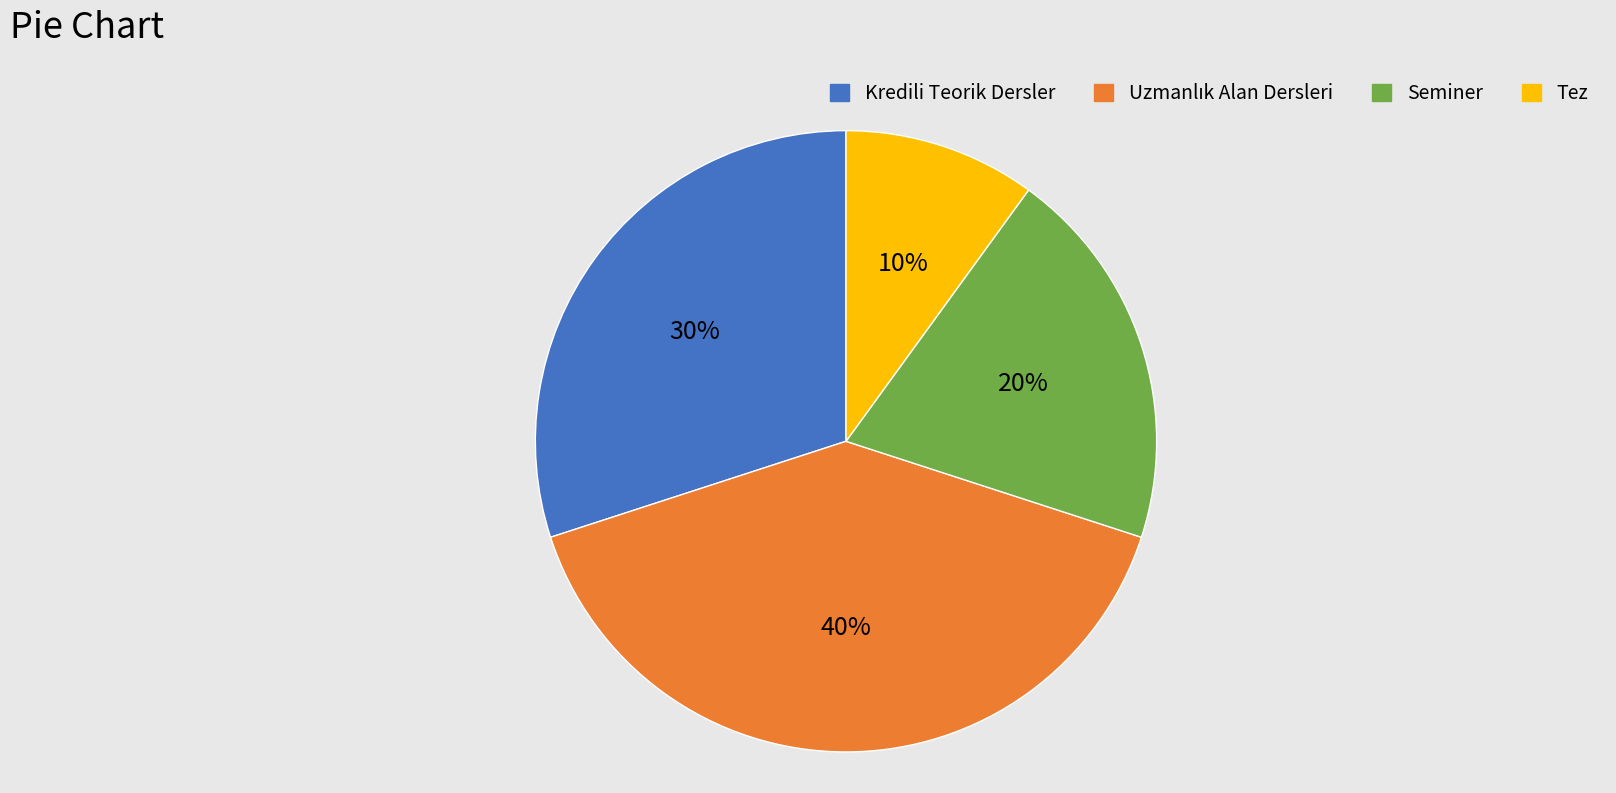

To the nearest percent, what is the difference between the Seminer and Kredili Teorik Dersler slice percentages?

10%